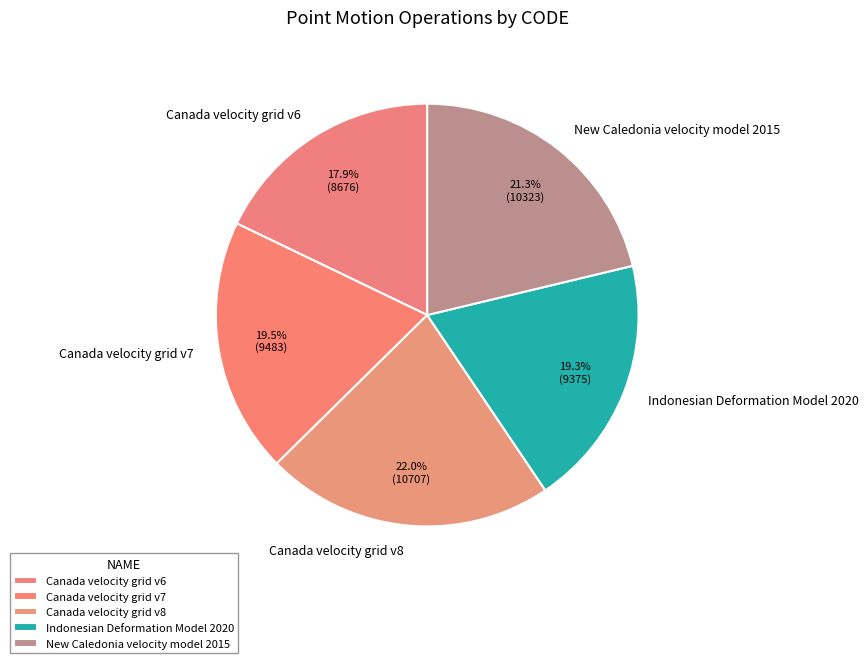

Is there a majority slice in this chart?

No